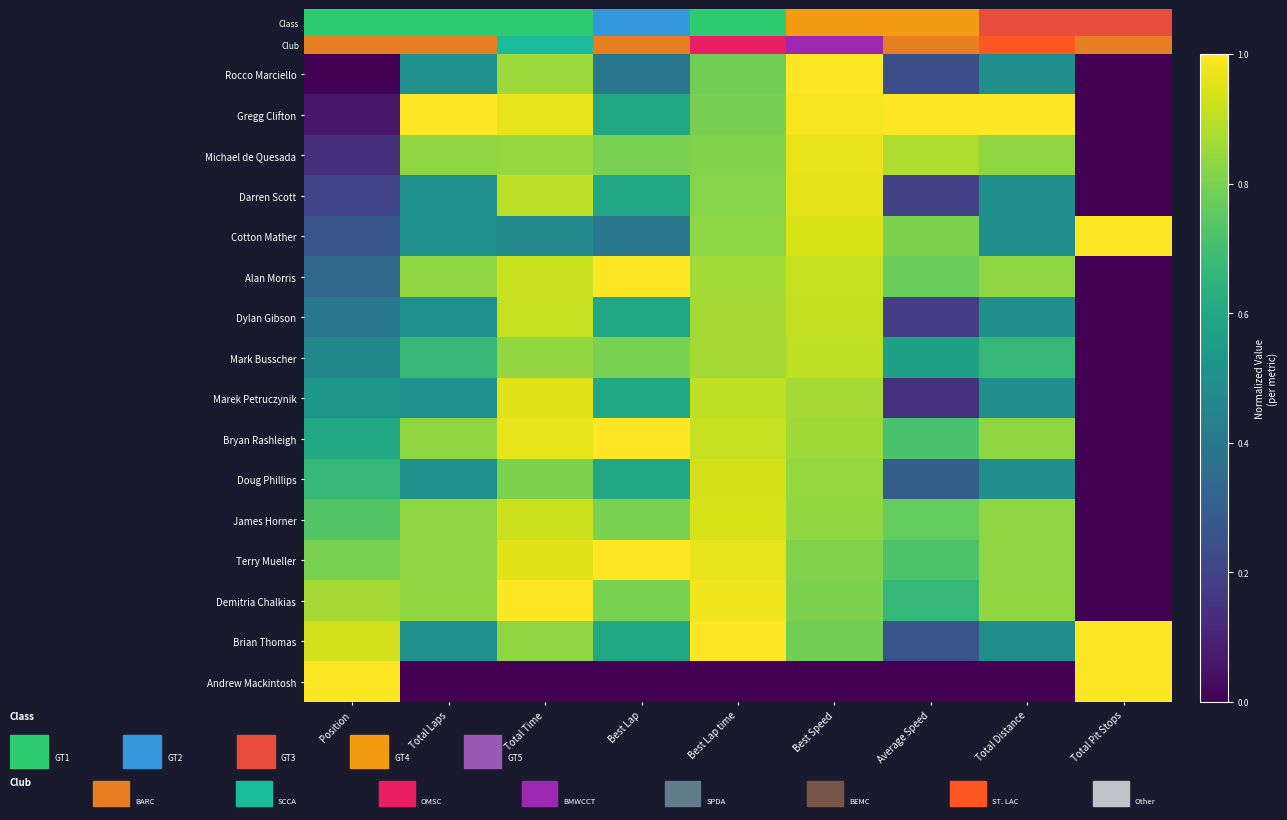

What is the difference between the highest and lowest values at Total Pit Stops?

1.0